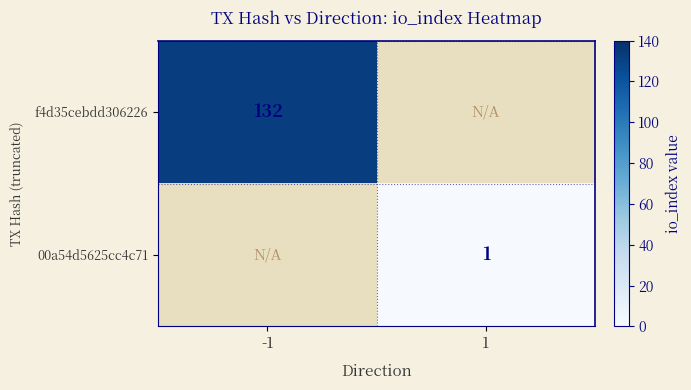

The 00a54d5625cc4c71 series shows 0.6 at 1. True or false?

False